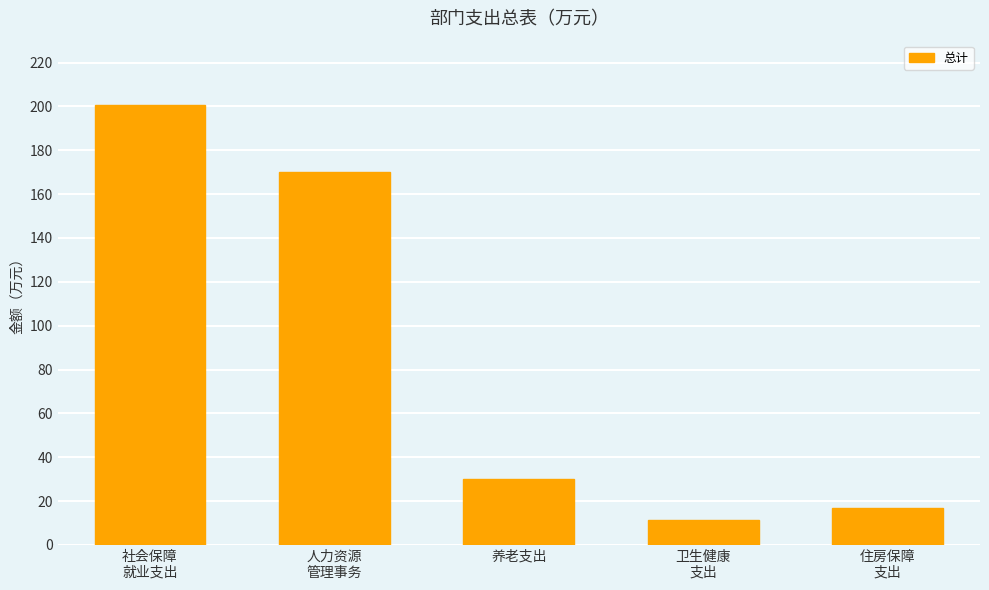

Approximately how many times larger is the value at 养老支出 compared to 卫生健康
支出?

2.7